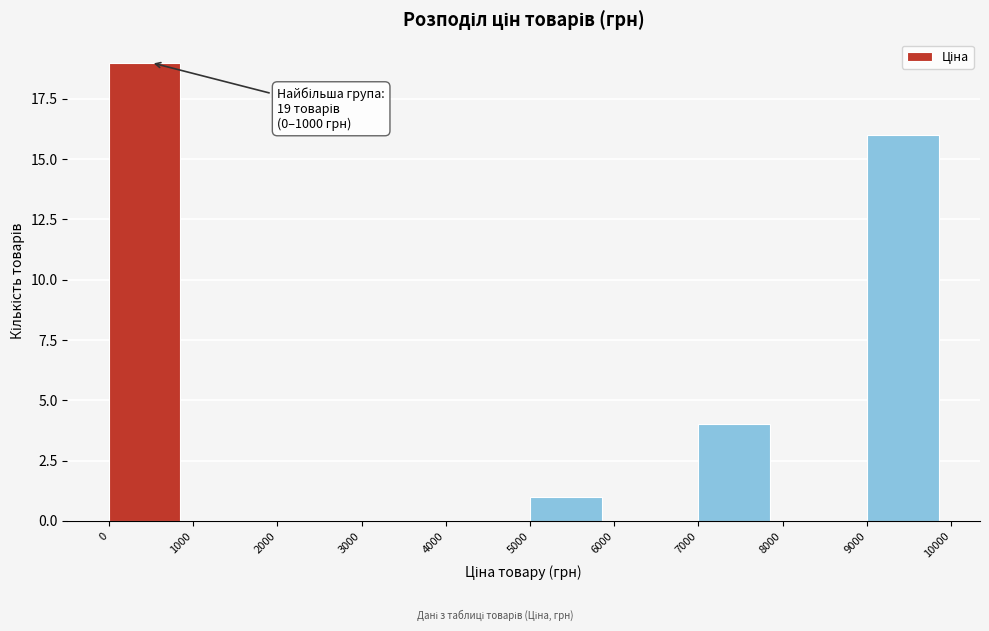

Over which range of the x-axis is the bar tallest?

0 to 1000